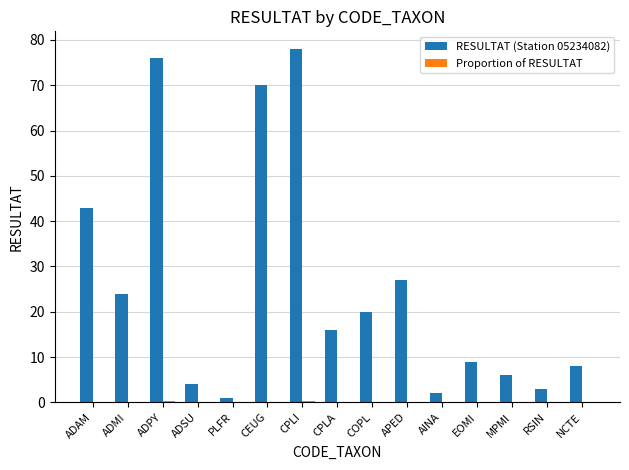

What is the greatest value displayed?

78.0